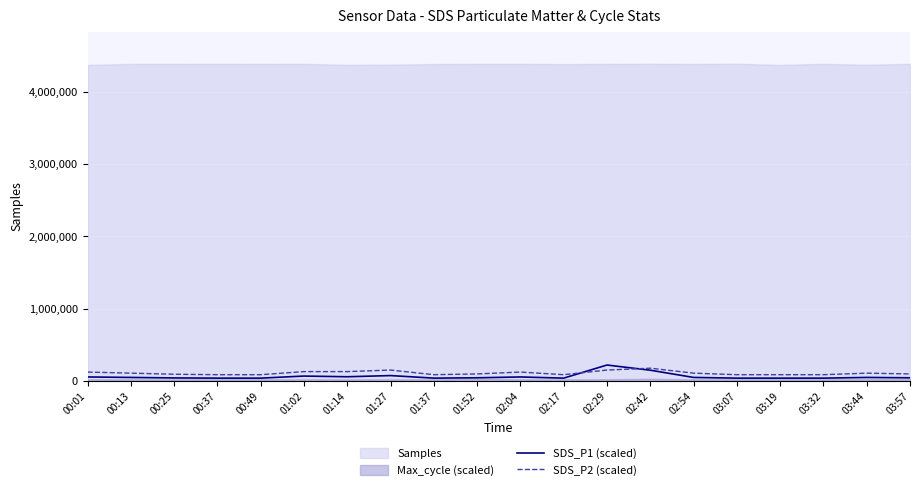

The SDS_P1 (scaled) series shows 47734.1 at 02:54. True or false?

True